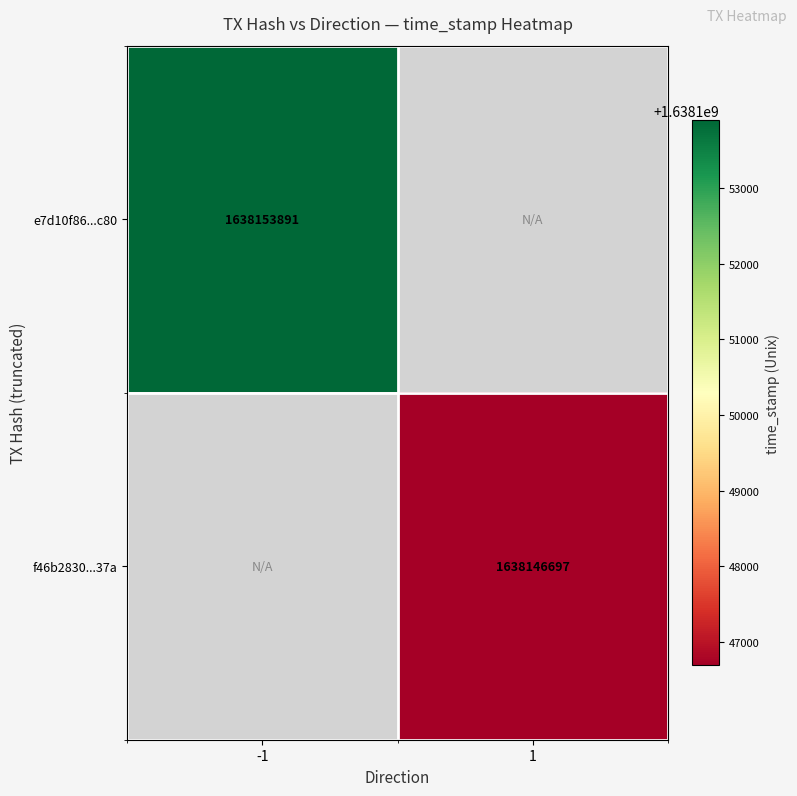

The e7d10f86...c80 series shows 520322734 at -1. True or false?

False